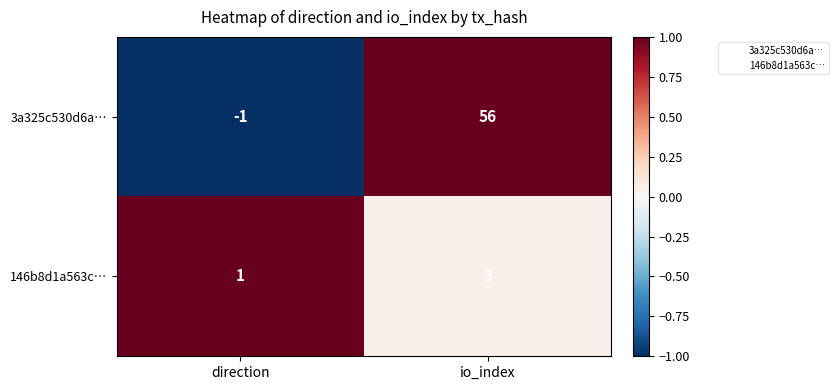

Between direction and io_index, which series saw the biggest shift?

3a325c530d6a…